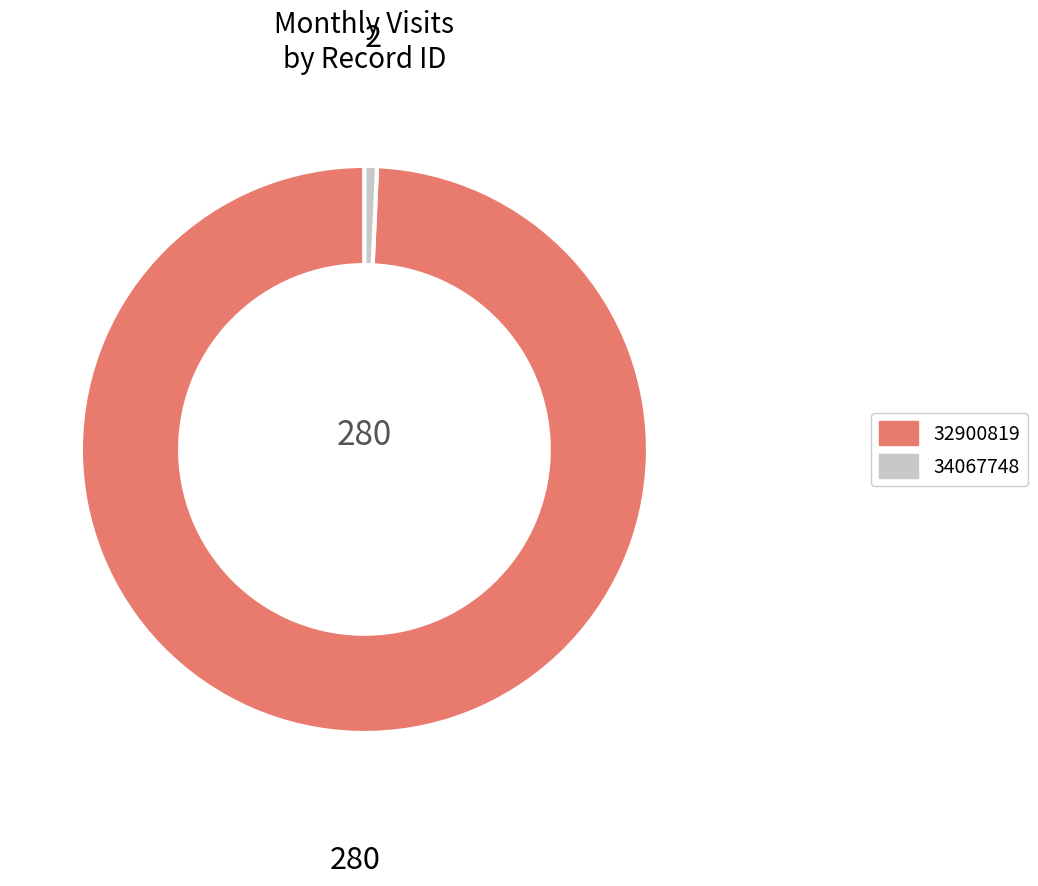

Does 34067748 represent more than half of the total?

No